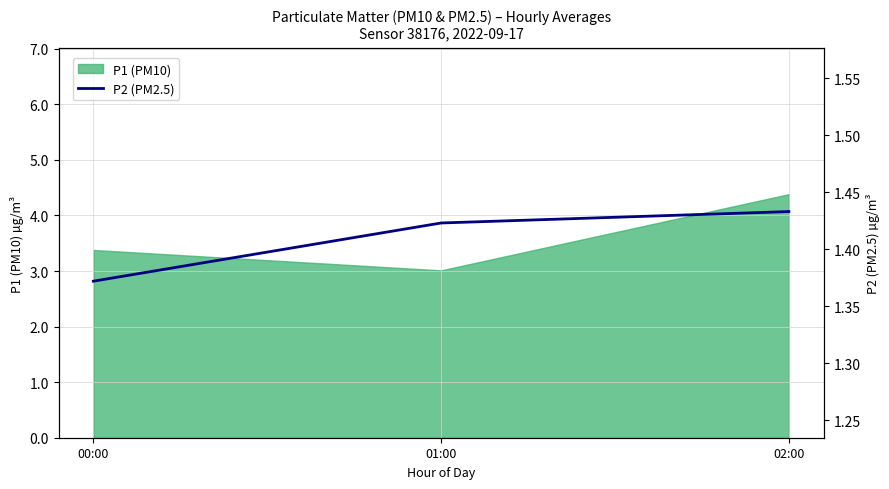

Does the chart have visible grid lines?

Yes